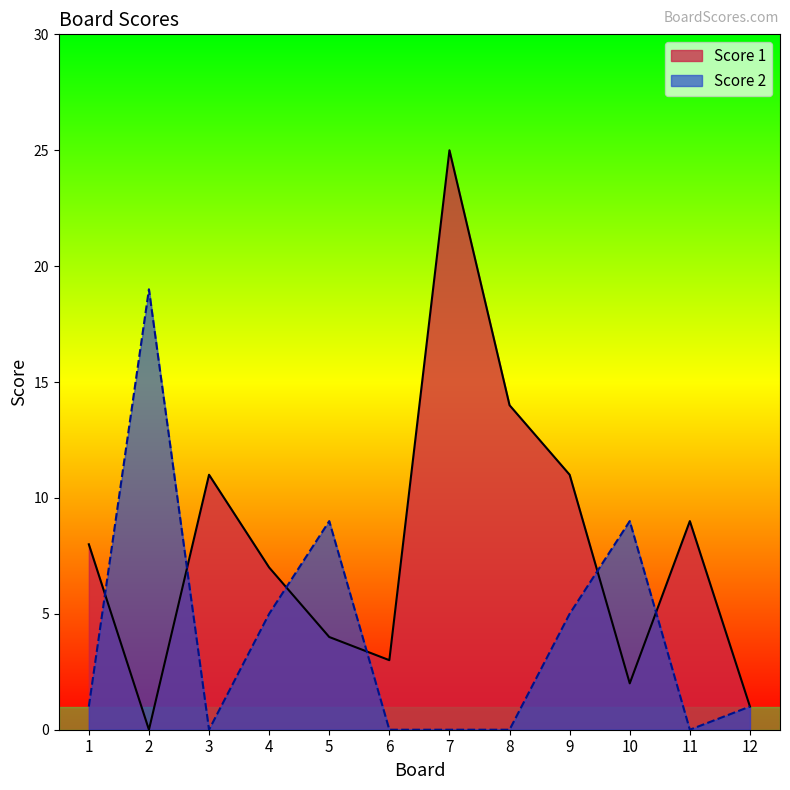

How many data points does each series have?

12